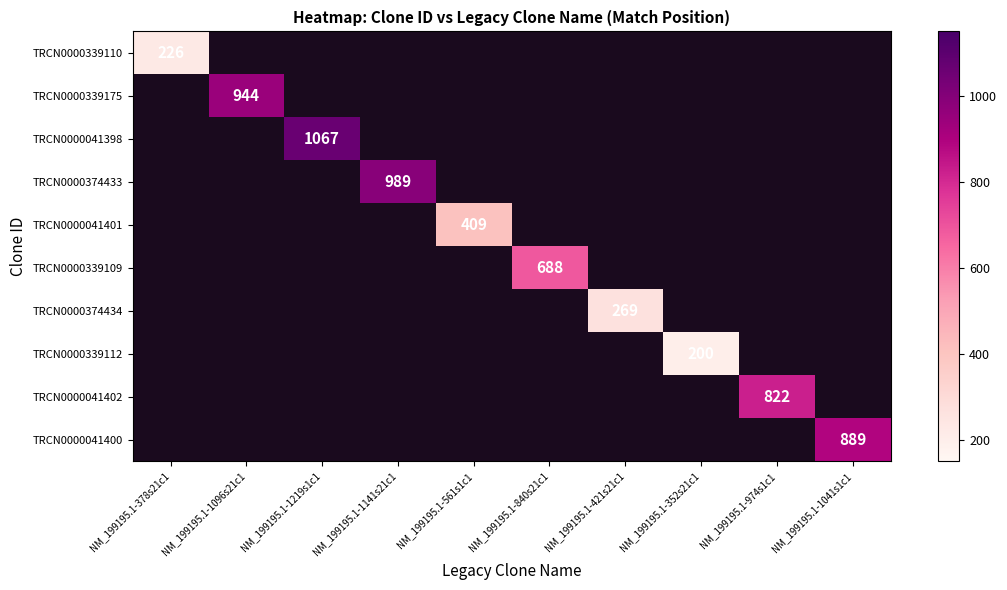

The value of TRCN0000374434 at NM_199195.1-421s21c1 is 269. True or false?

True